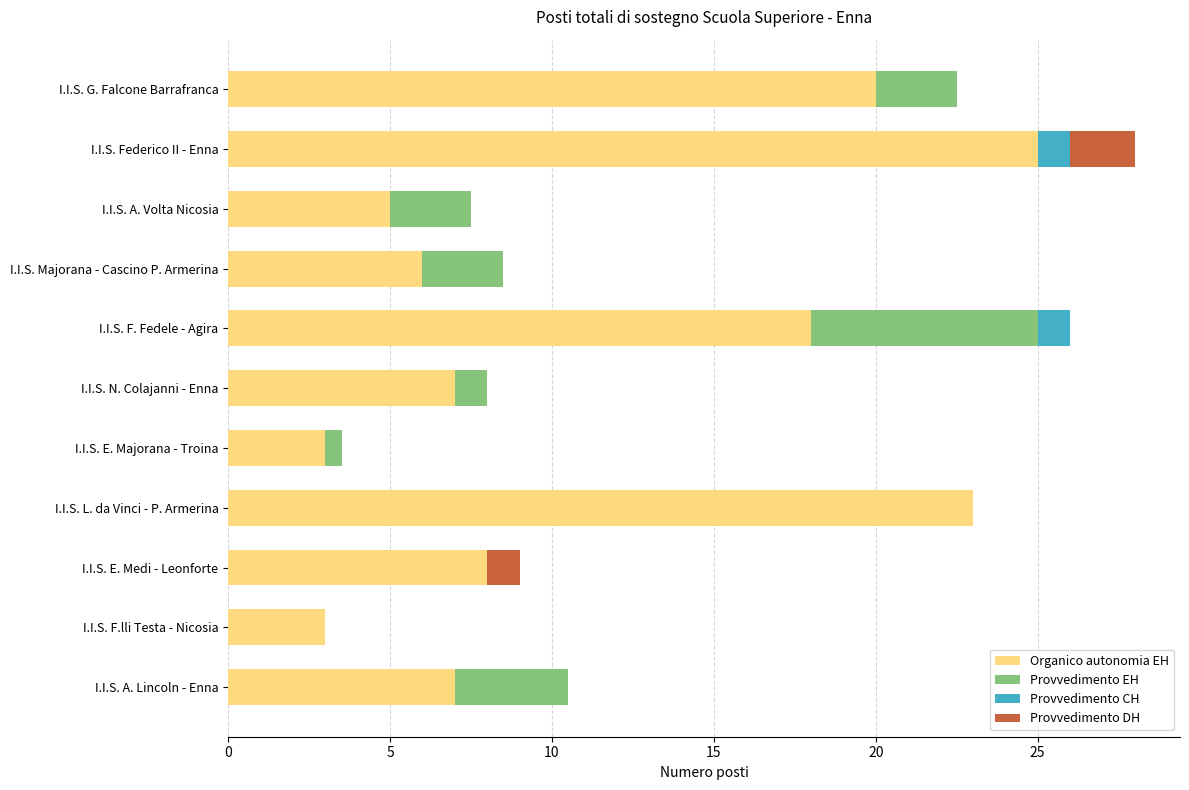

What value does the Organico autonomia EH series have at I.I.S. Federico II - Enna?

25.0